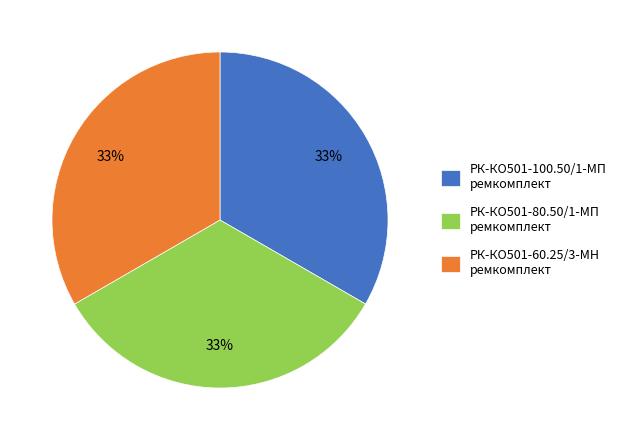

To the nearest percent, what is the average slice percentage?

33%